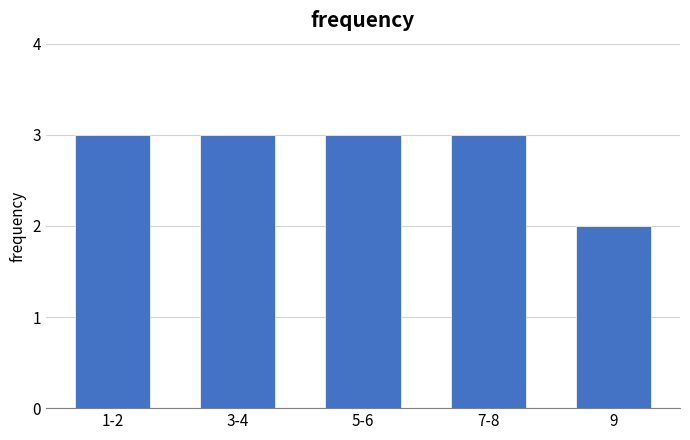

Reading left to right, list all the values displayed in this chart.

3	3	3	3	2